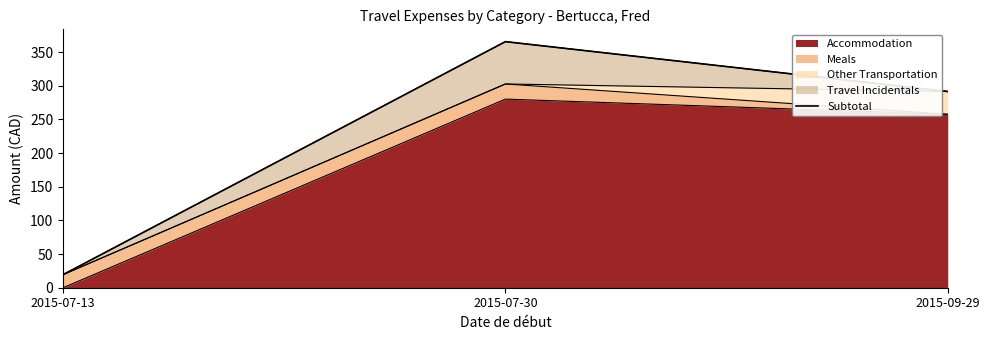

What is the sum of the values at 2015-09-29 and 2015-07-13?

311.0